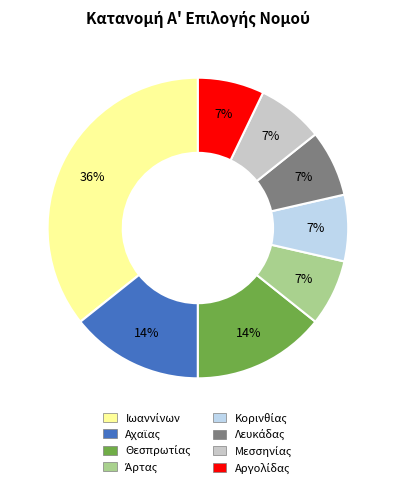

Is there any slice that represents more than half of the pie?

No